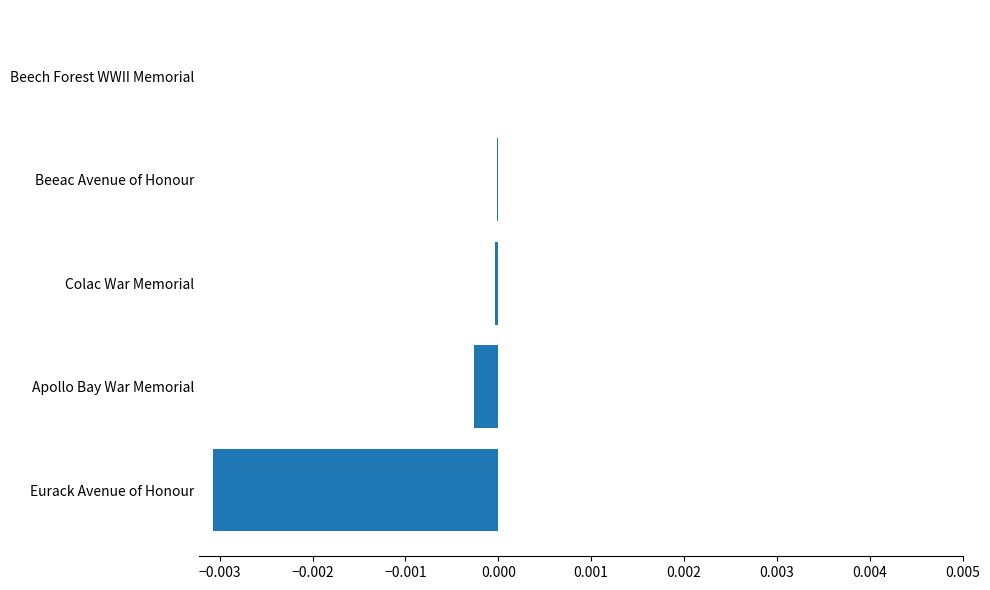

True or false: the data shows -0.0 at Colac War Memorial.

True